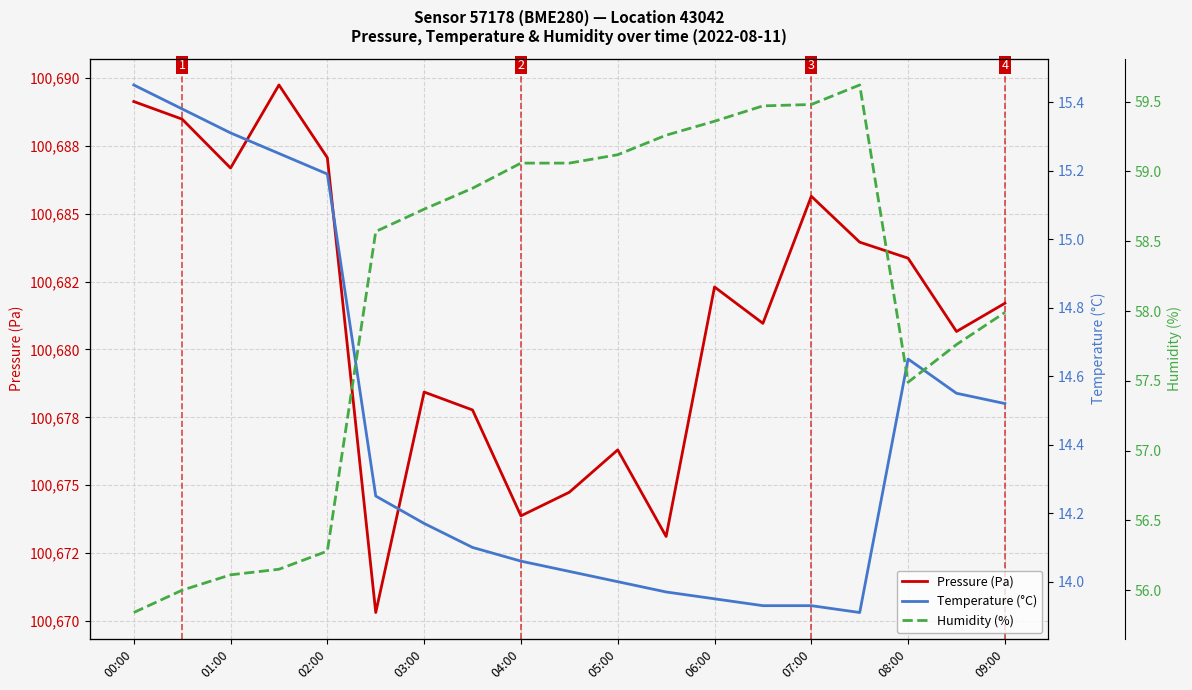

The value of Humidity (%) at 04:00 is 37.3. True or false?

False